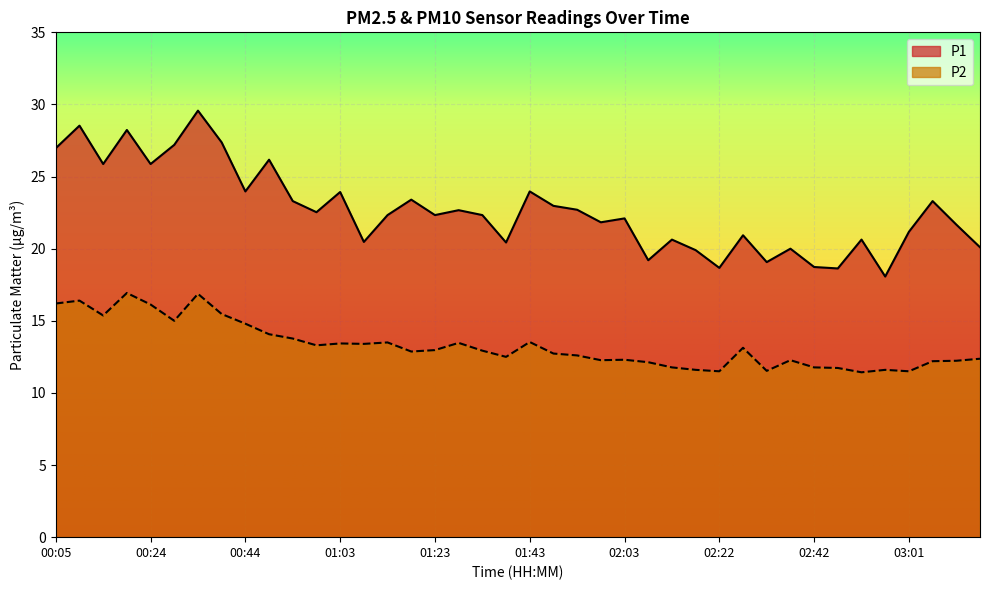

The P1 series shows 32.7 at 01:18. True or false?

False